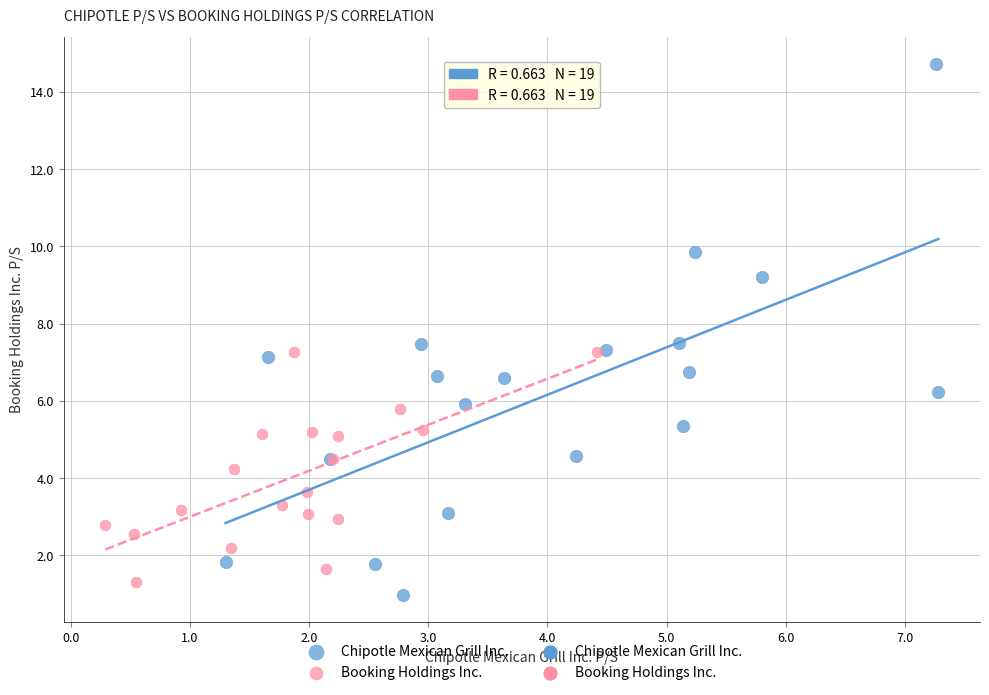

Which series contains the highest Y value?

Chipotle Mexican Grill Inc.